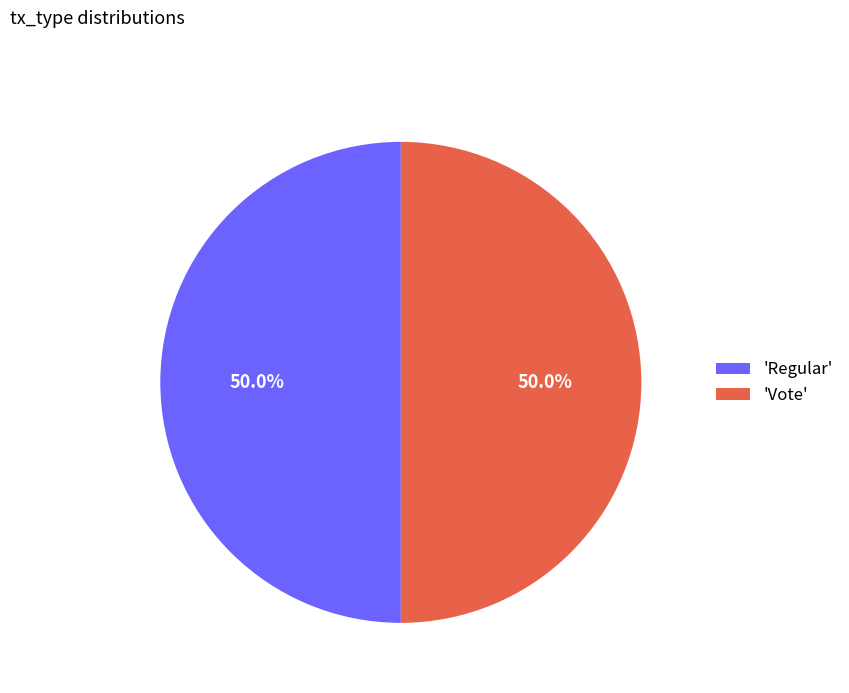

What is the ratio of the value at 'Vote' to the value at 'Regular'?

1.0